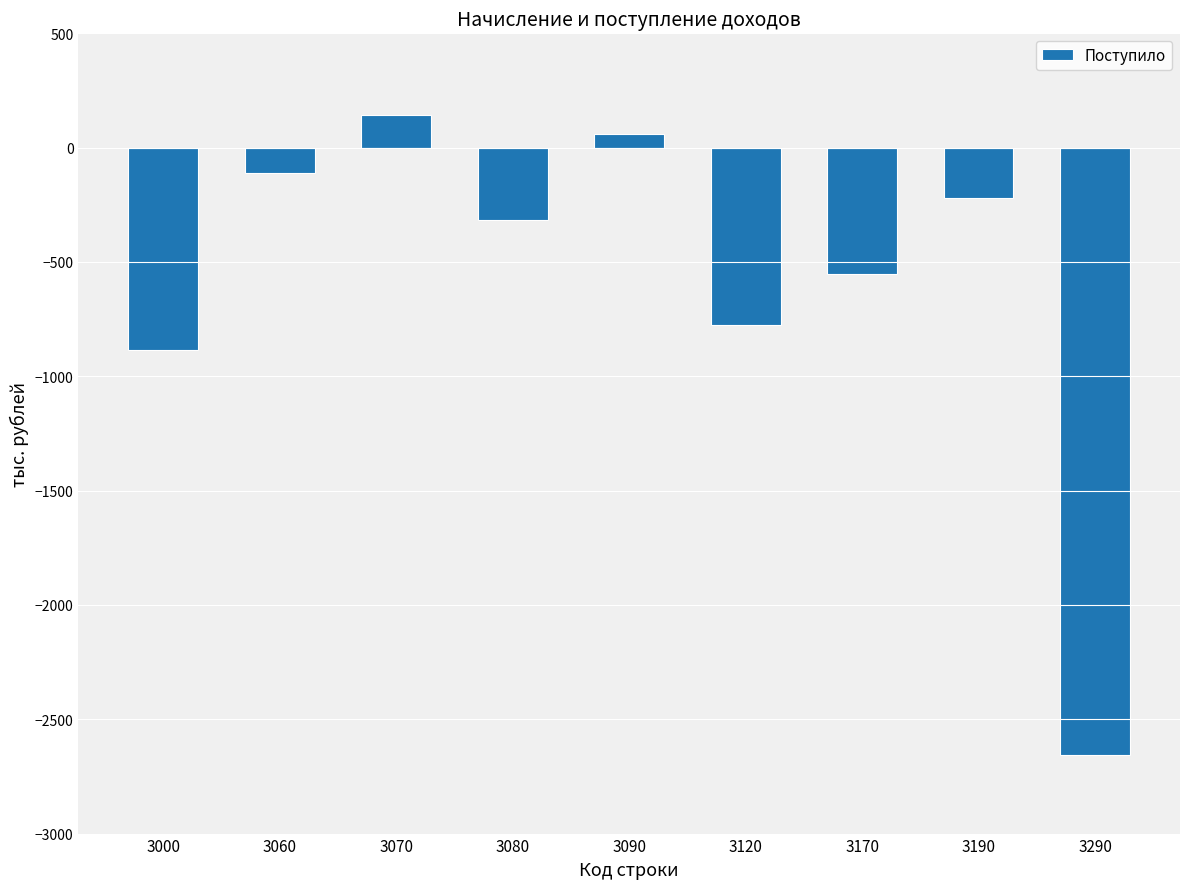

Reading left to right, list all the values displayed in this chart.

-886	-112	142	-315	61	-774	-554	-220	-2658